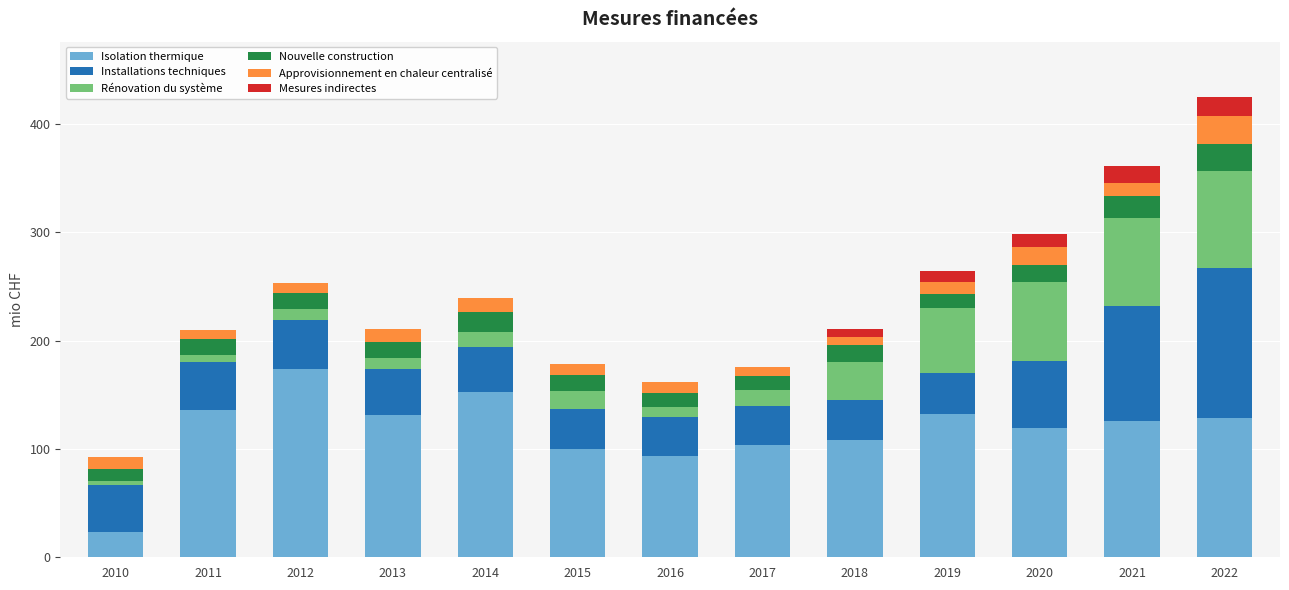

The value of Isolation thermique at 2020 is 118.9. True or false?

True